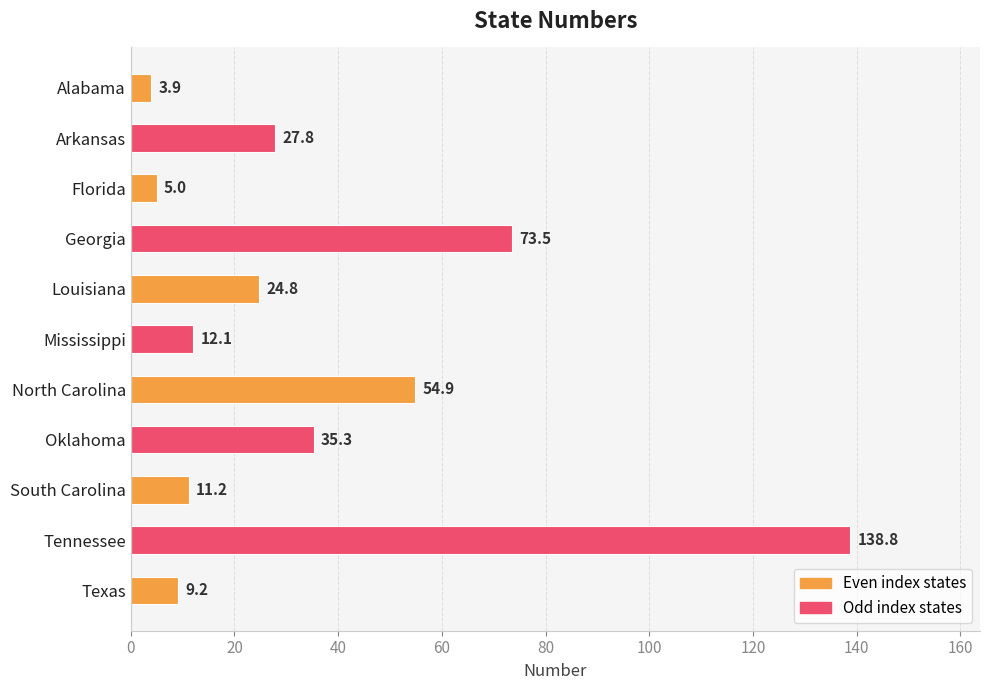

What is the sum of all values?

396.5